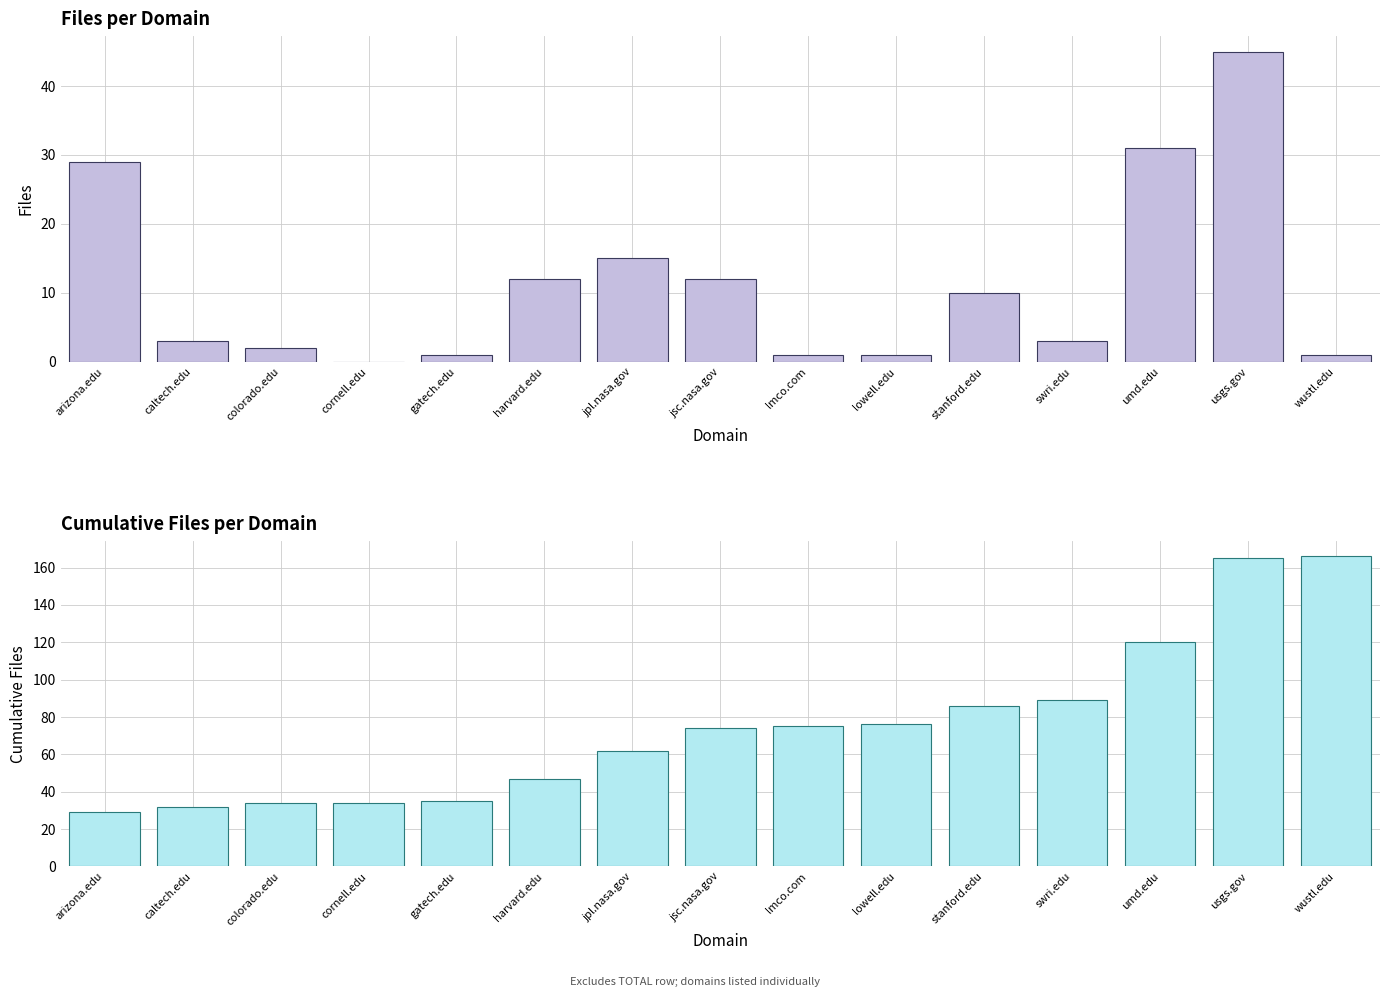

Which series has the largest total across all categories?

Cumulative Files